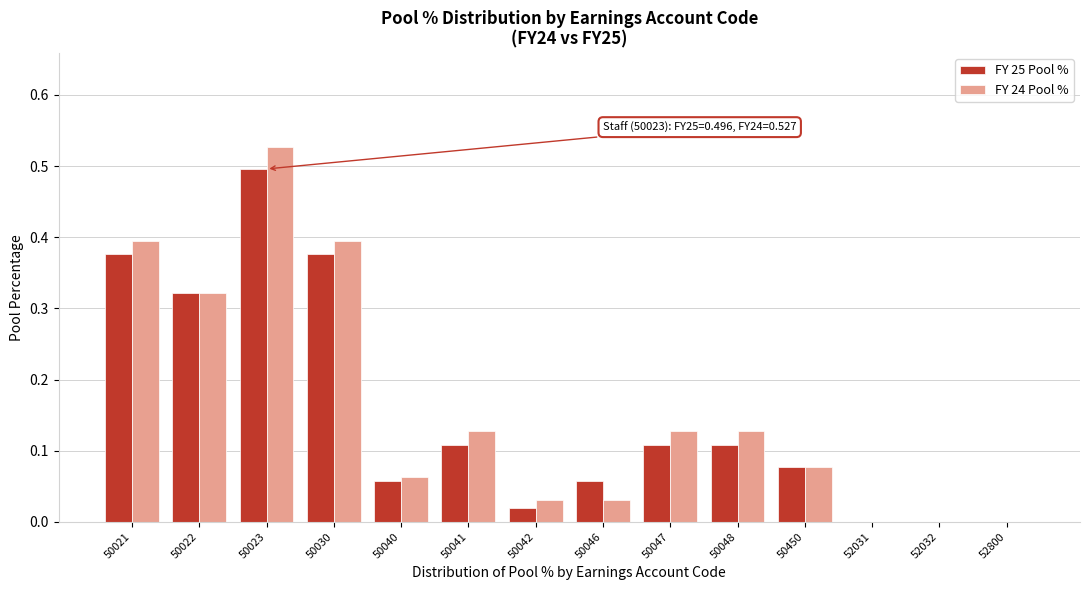

The value of FY 25 Pool % at 52800 is 0.2. True or false?

False